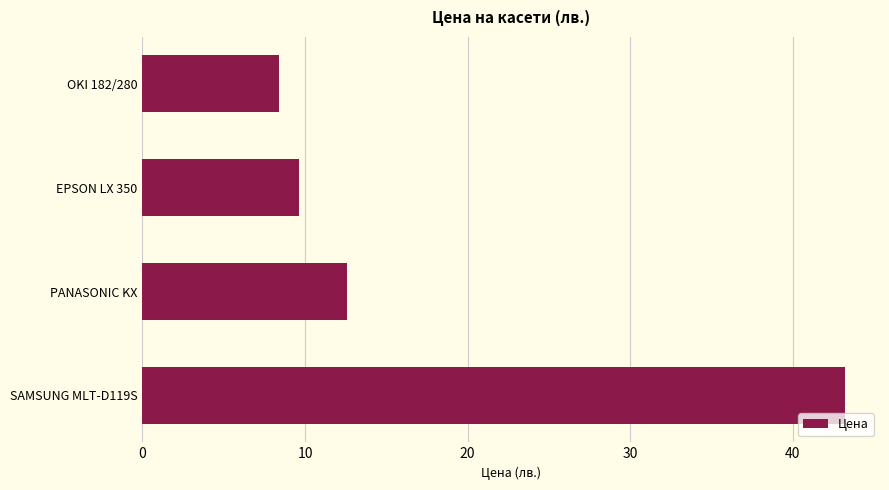

Count the number of values greater than 12.

2